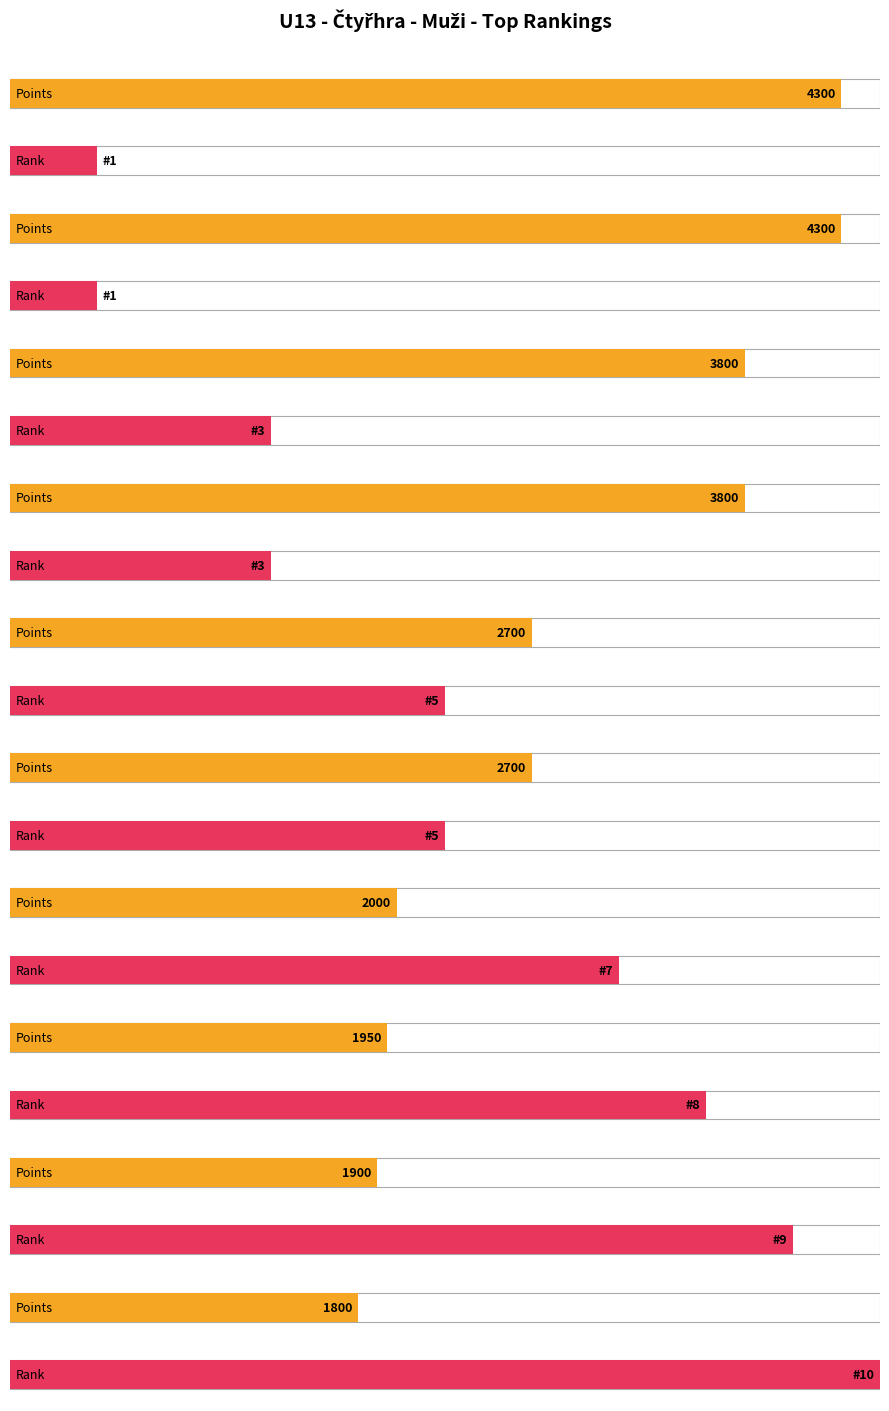

What is the minimum value shown in the chart?

1800